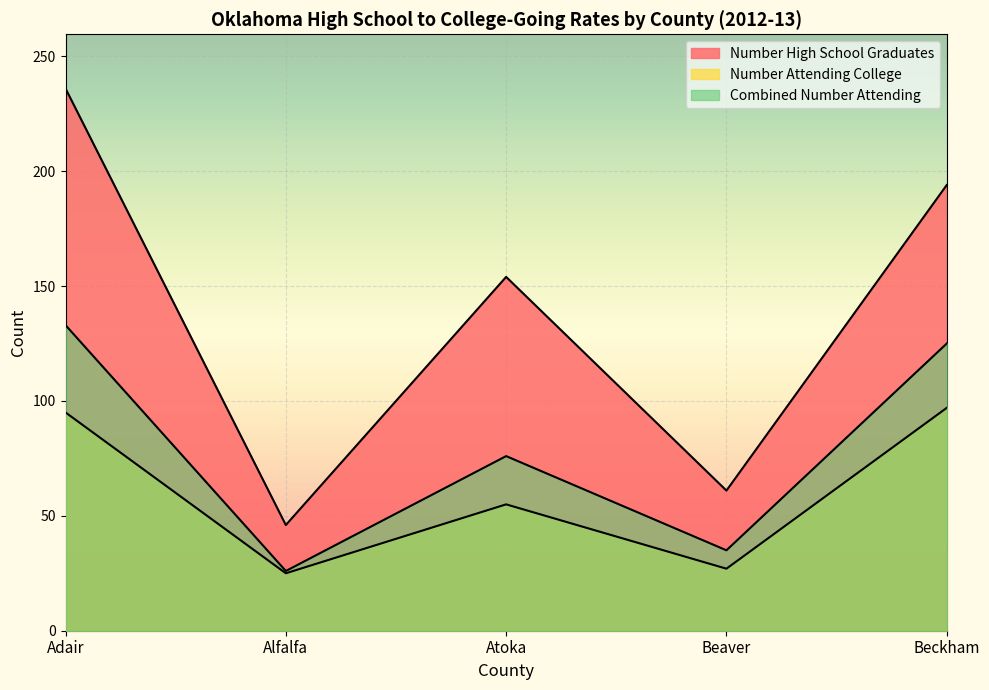

What is the total value across all series at Atoka?

285